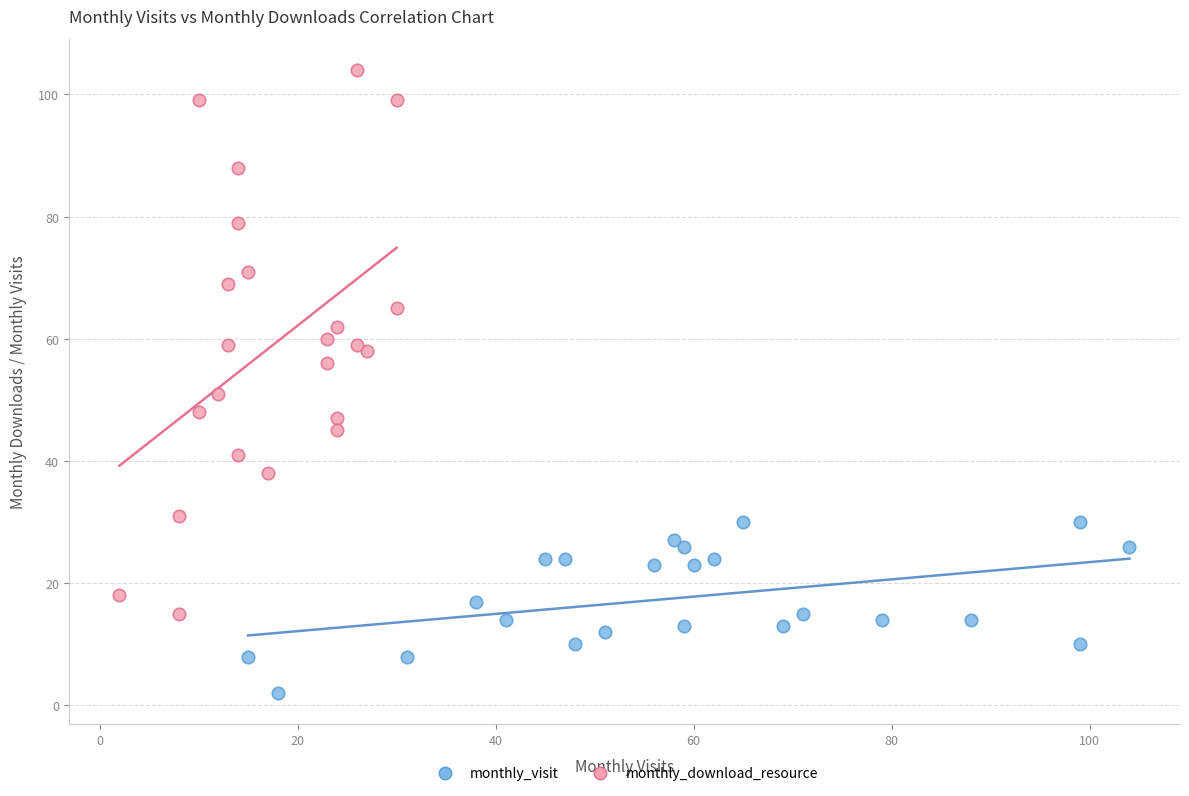

Which series contains the highest Y value?

monthly_download_resource